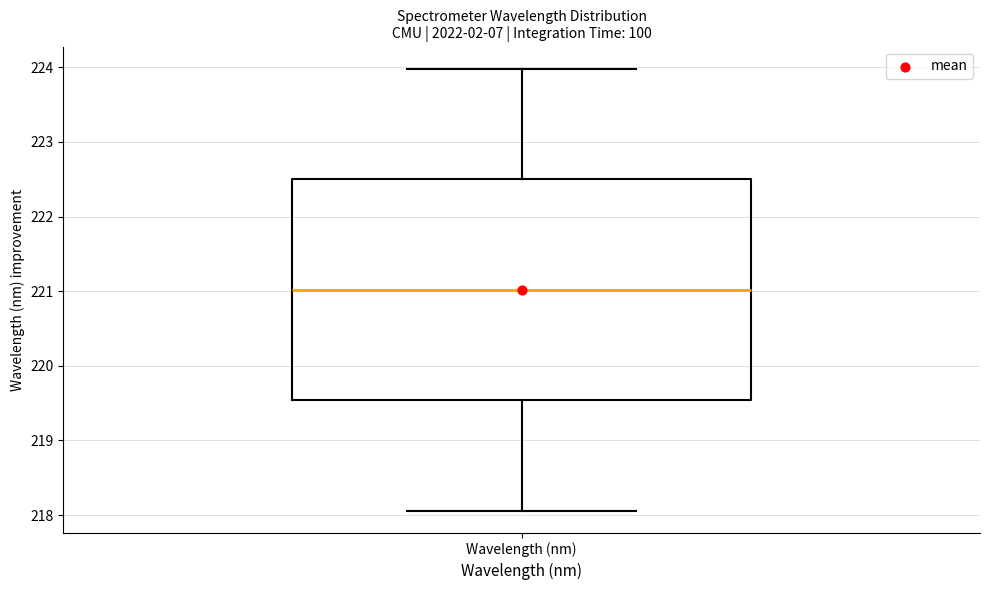

Transcribe this box plot: give where the median line is, the range the box spans, and where the two whiskers end, as read against the y-axis. The values are not printed on the chart, so give them approximately, as read against the axis.

median 221.0, box 219.5 to 222.5, whiskers 218.1 to 224.0